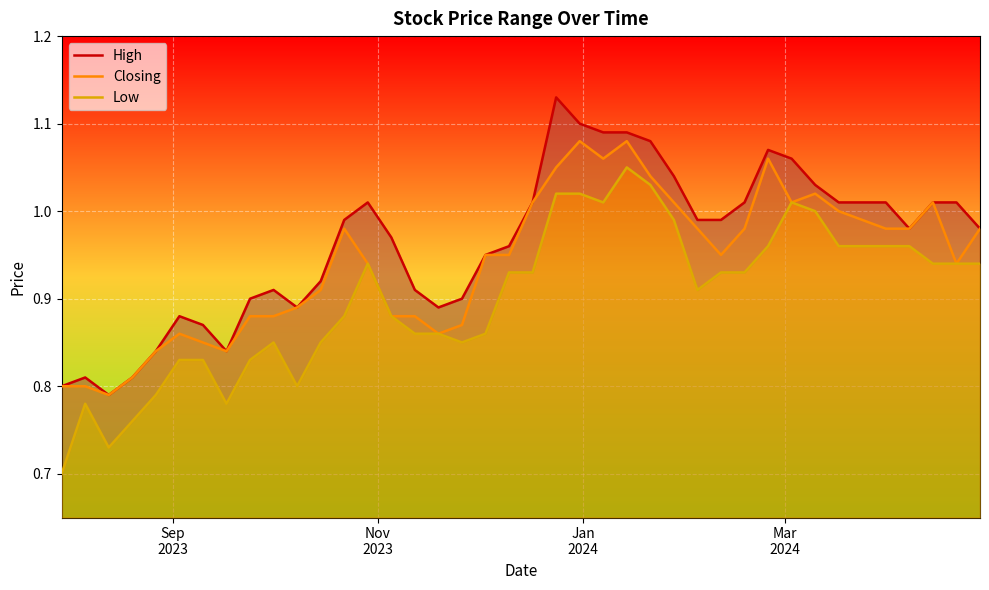

Reading left to right, extract all data points from this chart.

High: 0.8	0.8	0.8	0.8	0.8	0.9	0.9	0.8	0.9	0.9	0.9	0.9	1.0	1.0	1.0	0.9	0.9	0.9	0.9	1.0	1.0	1.1	1.1	1.1	1.1	1.1	1.0	1.0	1.0	1.0	1.1	1.1	1.0	1.0	1.0	1.0	1.0	1.0	1.0	1.0
Closing: 0.8	0.8	0.8	0.8	0.8	0.9	0.8	0.8	0.9	0.9	0.9	0.9	1.0	0.9	0.9	0.9	0.9	0.9	0.9	0.9	1.0	1.1	1.1	1.1	1.1	1.0	1.0	1.0	0.9	1.0	1.1	1.0	1.0	1.0	1.0	1.0	1.0	1.0	0.9	1.0
Low: 0.7	0.8	0.7	0.8	0.8	0.8	0.8	0.8	0.8	0.8	0.8	0.8	0.9	0.9	0.9	0.9	0.9	0.8	0.9	0.9	0.9	1.0	1.0	1.0	1.1	1.0	1.0	0.9	0.9	0.9	1.0	1.0	1.0	1.0	1.0	1.0	1.0	0.9	0.9	0.9